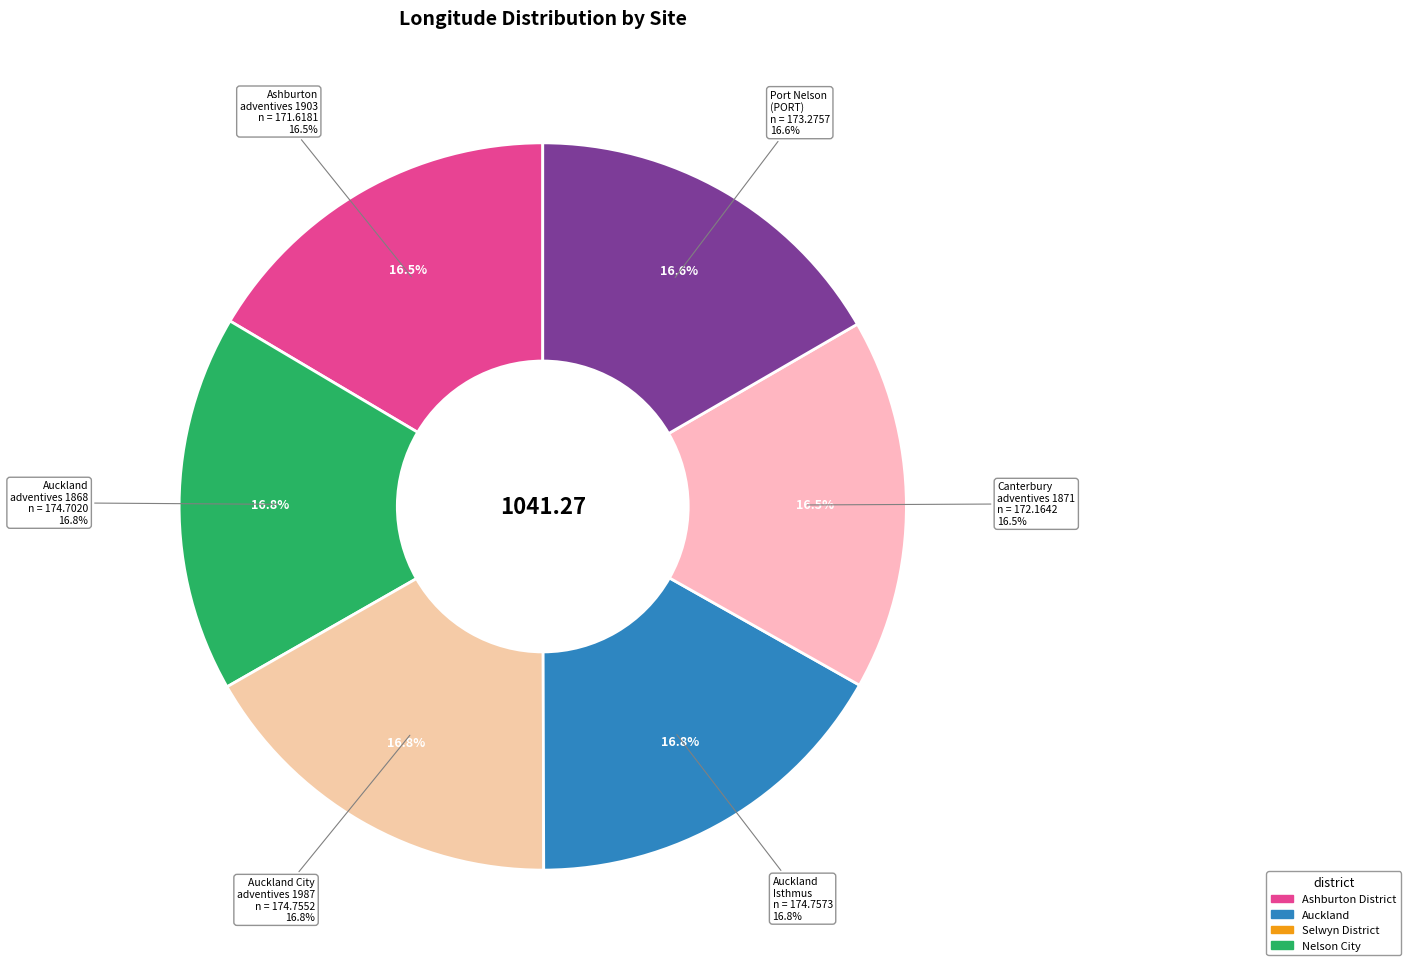

Is there any slice that represents more than half of the pie?

No